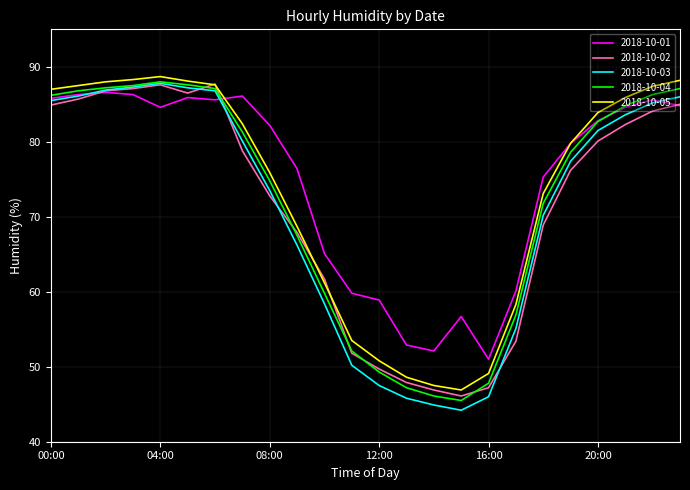

Which series has the largest range (max minus min)?

2018-10-03